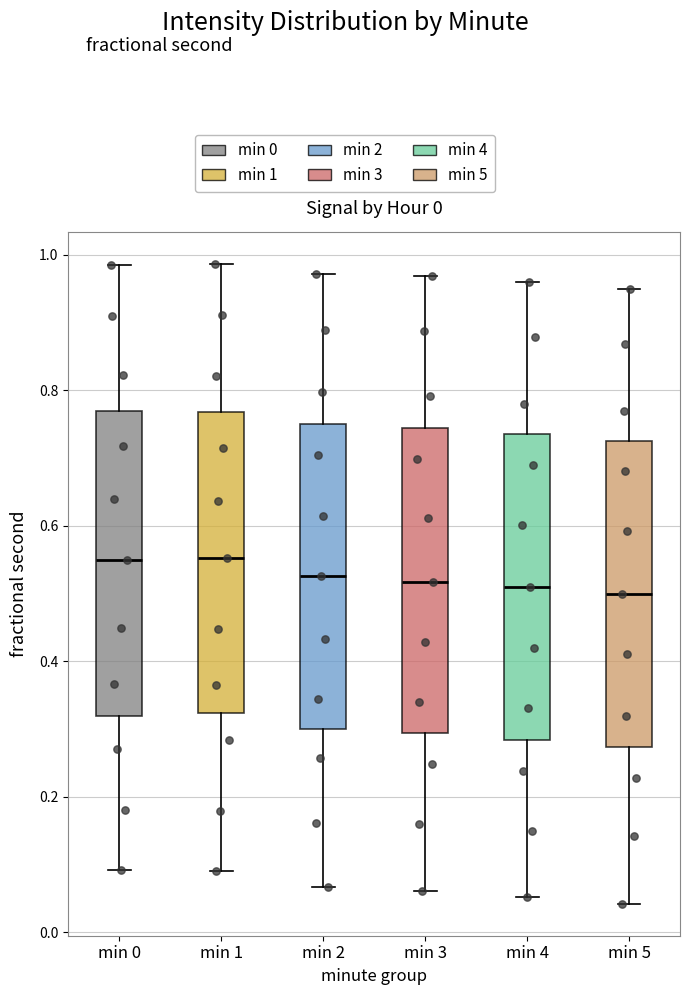

Reading left to right, transcribe this box plot: for each box, give where its median line is, the range the box spans, and where its two whiskers end, as read against the y-axis. The values are not printed on the chart, so give them approximately, as read against the axis.

min 0: median 0.54, box 0.32 to 0.76, whiskers 0.10 to 0.98
min 1: median 0.56, box 0.32 to 0.76, whiskers 0.08 to 0.98
min 2: median 0.52, box 0.30 to 0.76, whiskers 0.06 to 0.98
min 3: median 0.52, box 0.30 to 0.74, whiskers 0.06 to 0.96
min 4: median 0.50, box 0.28 to 0.74, whiskers 0.06 to 0.96
min 5: median 0.50, box 0.28 to 0.72, whiskers 0.04 to 0.94